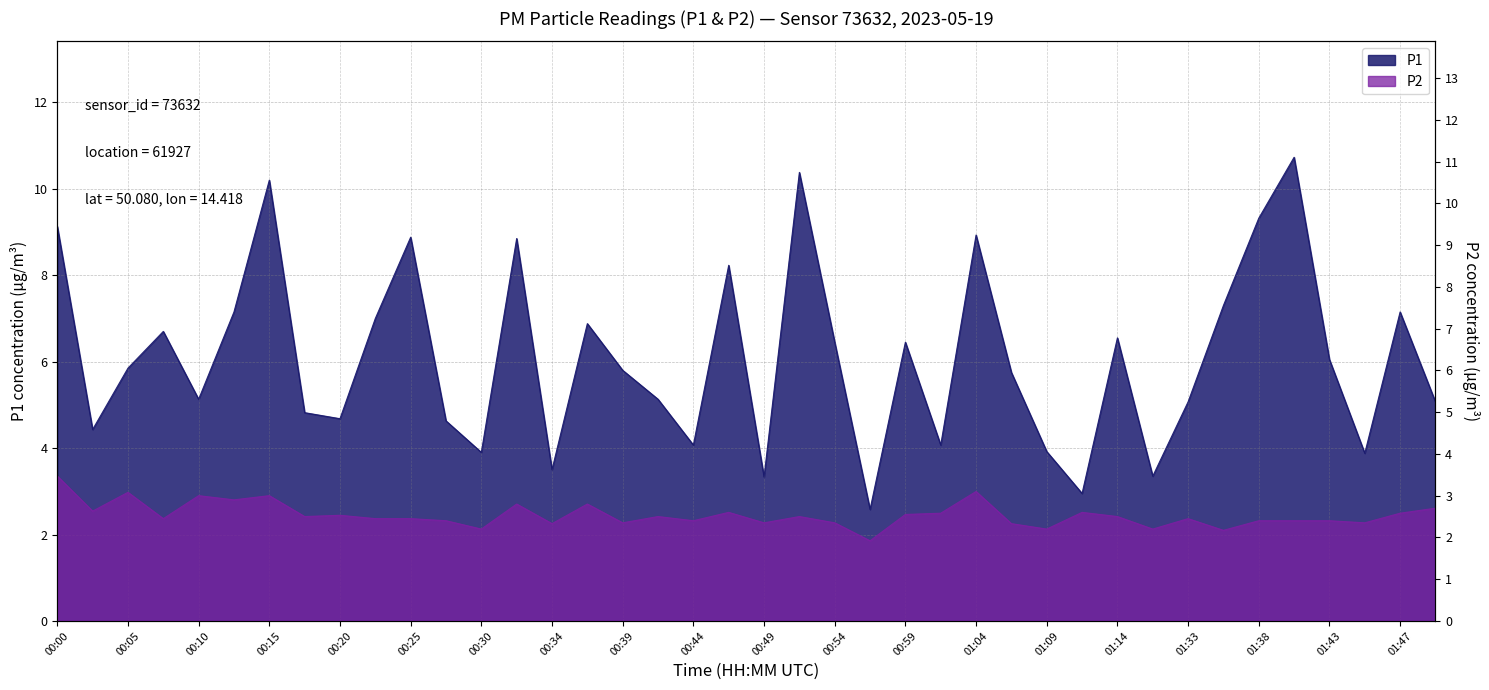

Which has a higher value, 00:08 or 01:47?

01:47